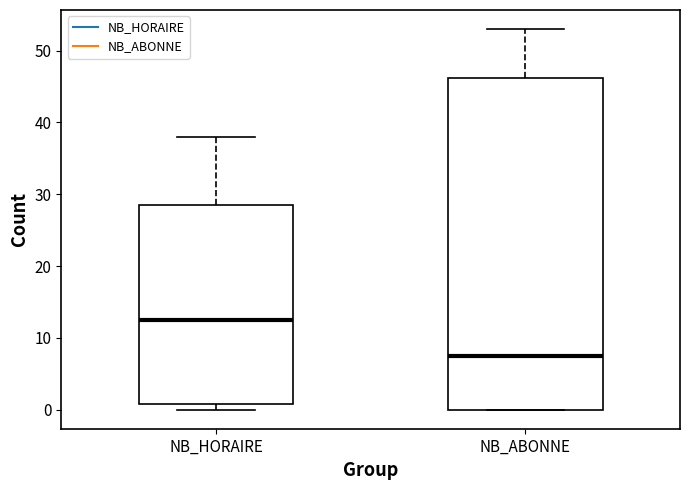

Which box's median line is the highest?

NB_HORAIRE